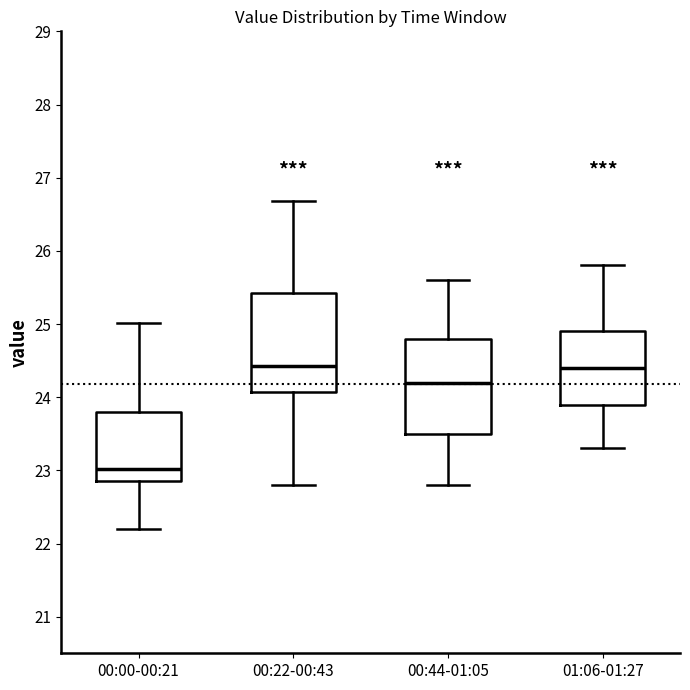

Where does the upper whisker of the box for 00:00-00:21 end on the y-axis? The values are not printed on the chart, so give them approximately, as read against the axis.

25.0